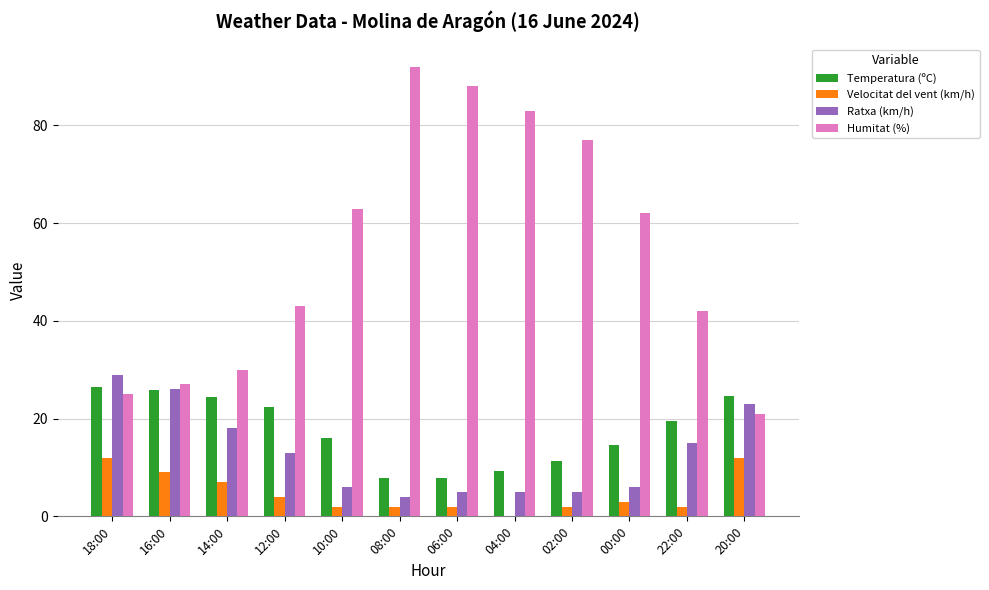

Are the bars grouped side by side (vs. stacked)?

Yes